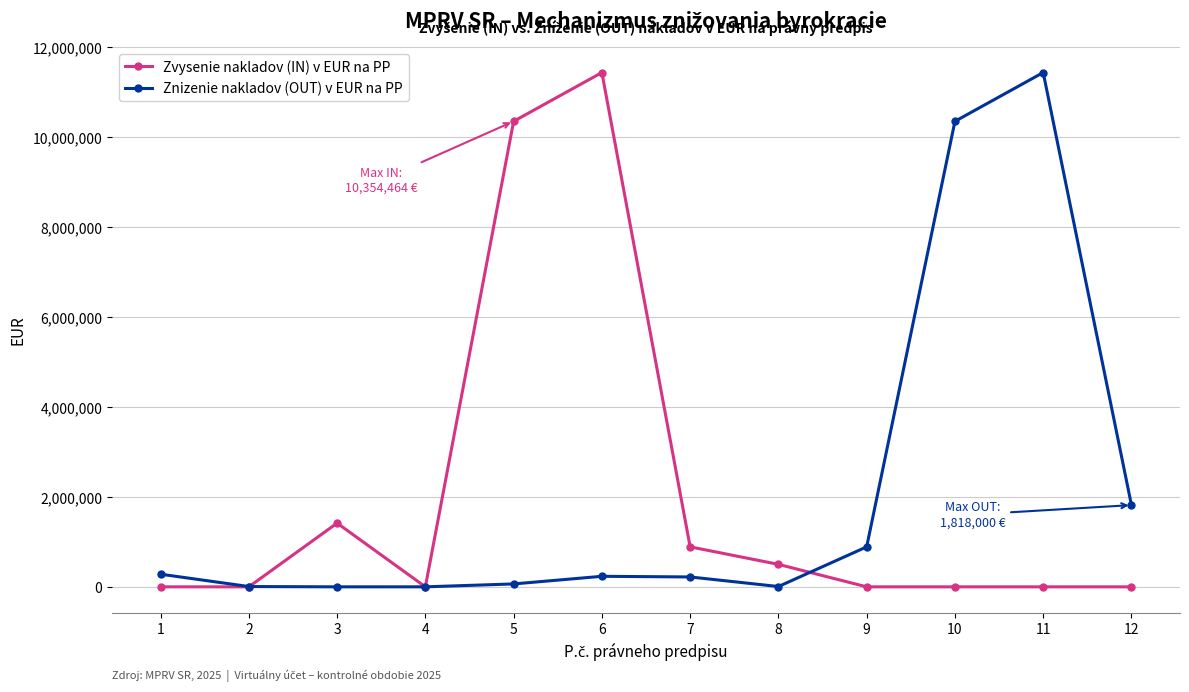

Rank the series at 7 from highest to lowest value.

Zvysenie nakladov (IN) v EUR na PP, Znizenie nakladov (OUT) v EUR na PP